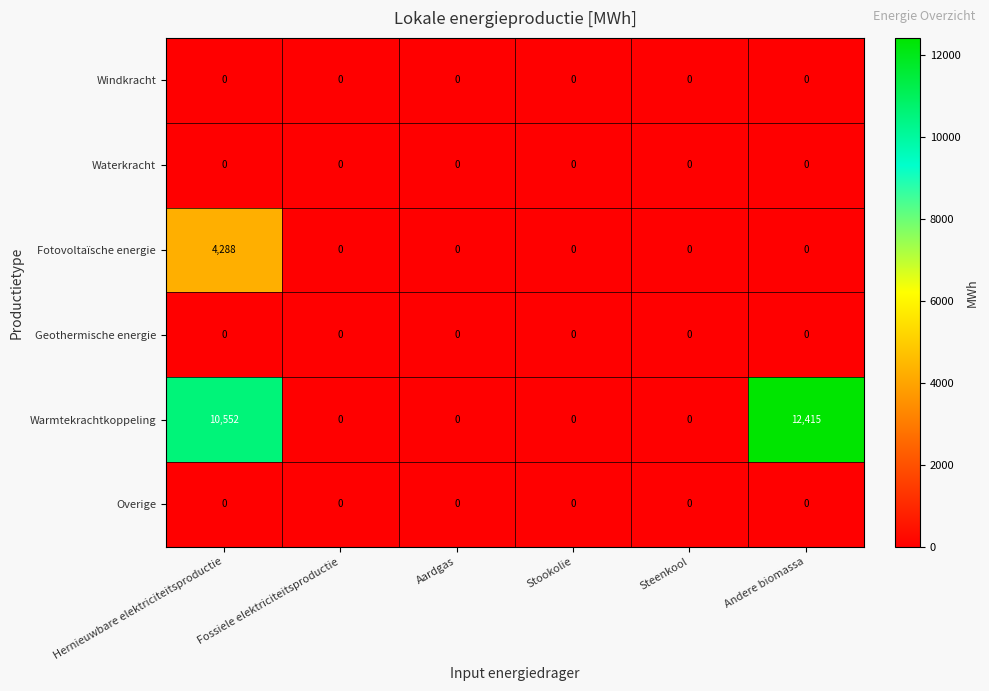

The value of Overige at Hernieuwbare elektriciteitsproductie is 0. True or false?

True